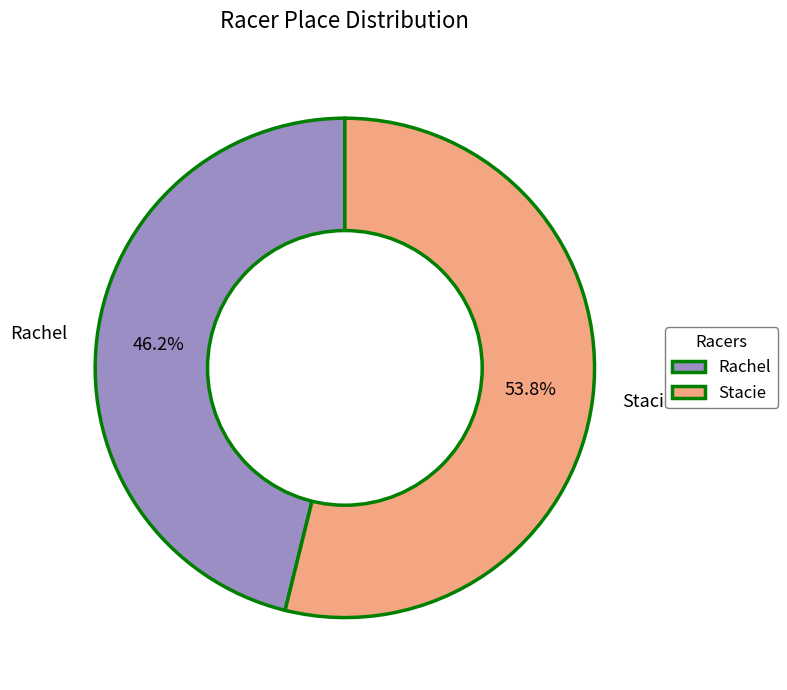

What is the largest slice in the pie chart?

Stacie